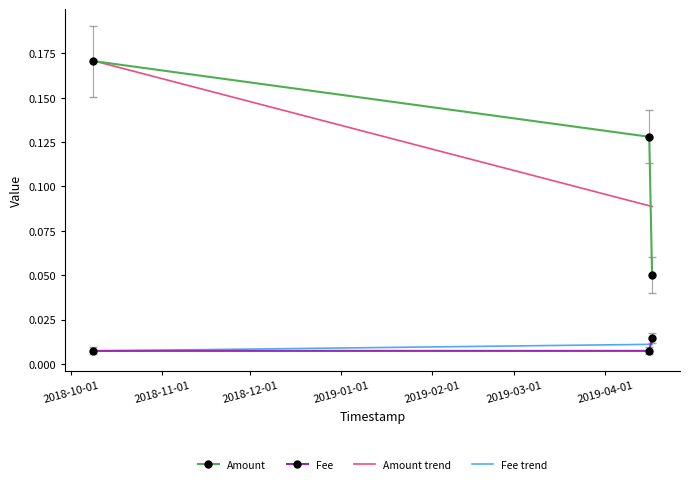

Count the Fee values in the range 0 to 1.

3